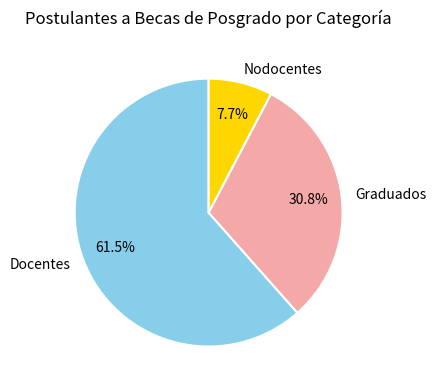

To the nearest percent, what is the difference between the largest and smallest slice percentages?

54%